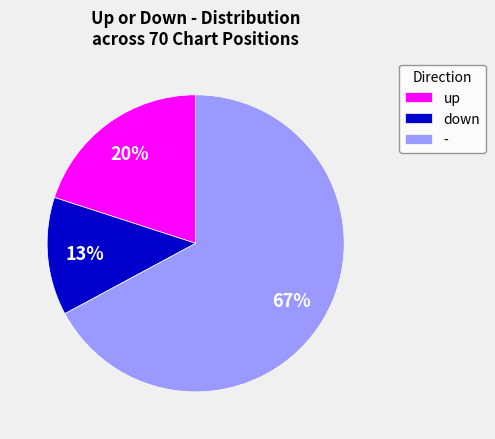

What is the largest slice in the pie chart?

-